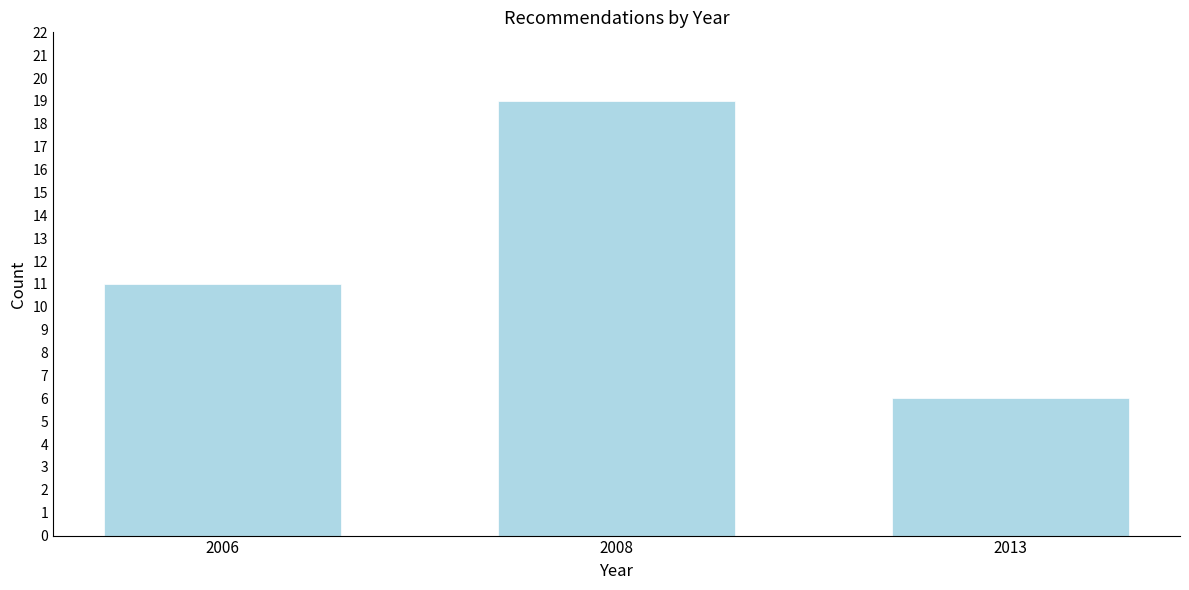

Reading right to left, transcribe all the data shown in this chart.

2013=6	2008=19	2006=11